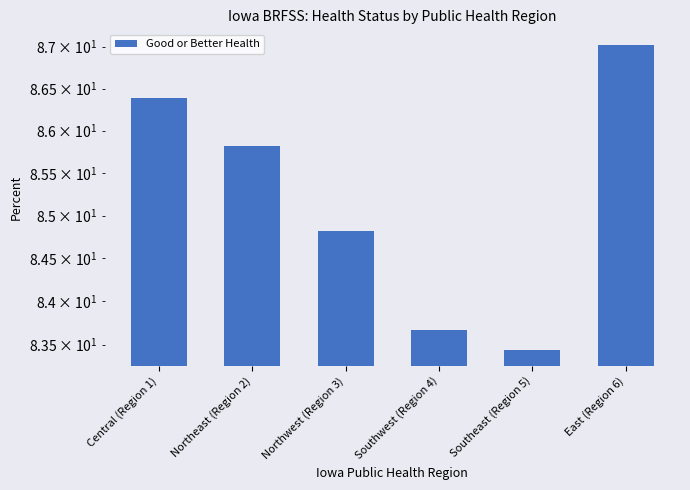

What is the difference between the second highest and second lowest values?

2.7